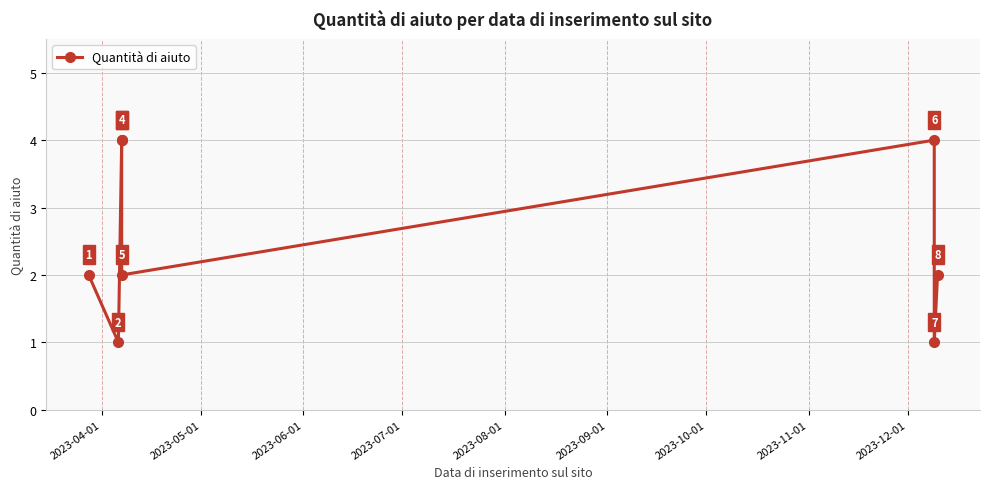

Approximately how many times larger is the value at 2023-11-01 compared to 2023-10-01?

2.0